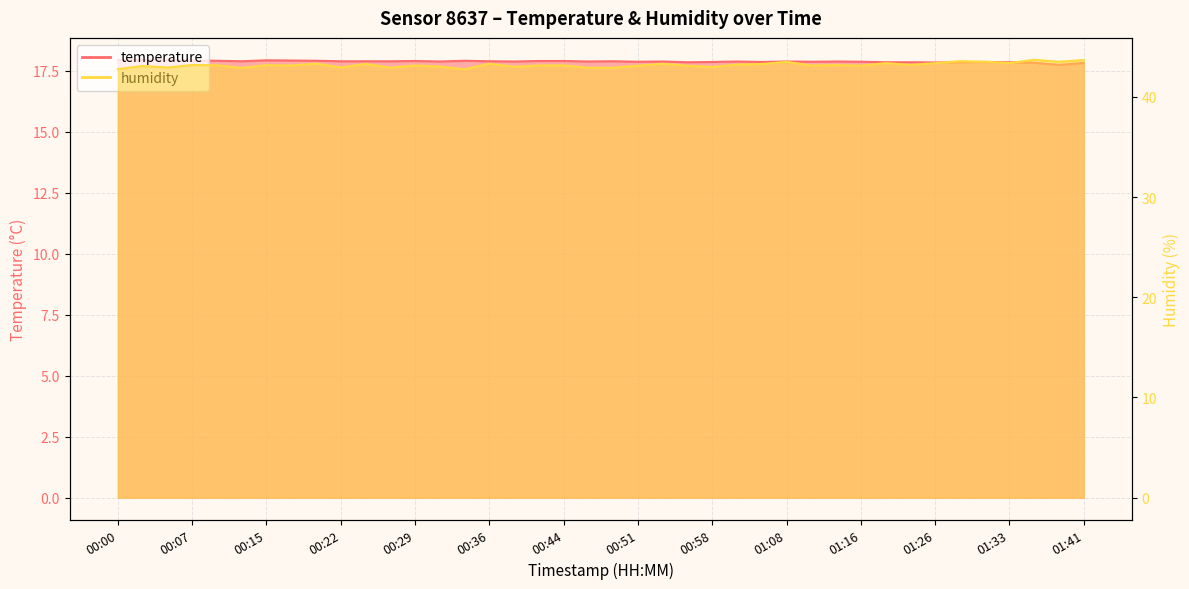

What is the difference between the maximum and minimum values in the humidity series?

1.0